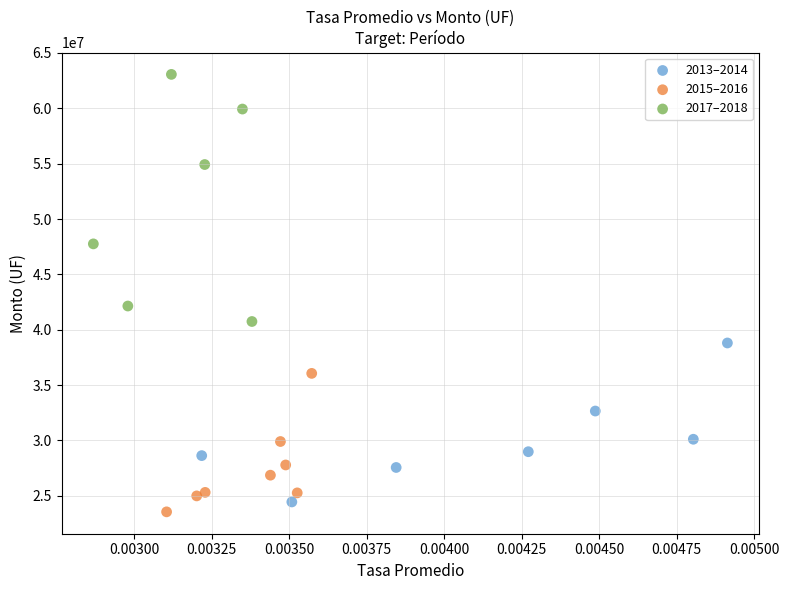

Which series has the largest Y range (max minus min)?

2017–2018